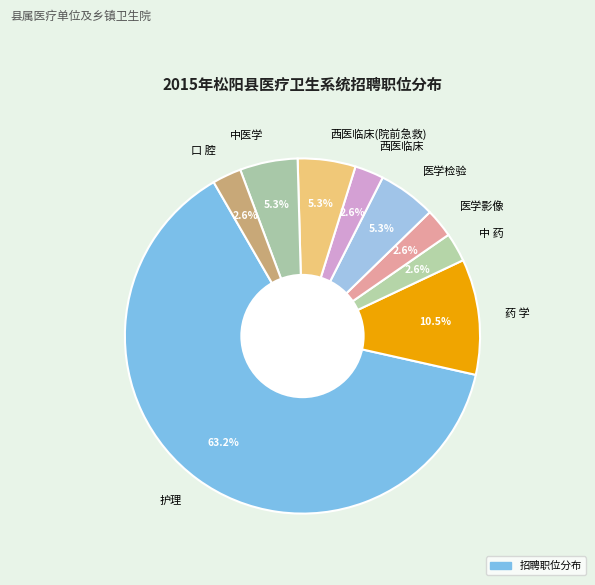

What is the largest slice in the pie chart?

护理